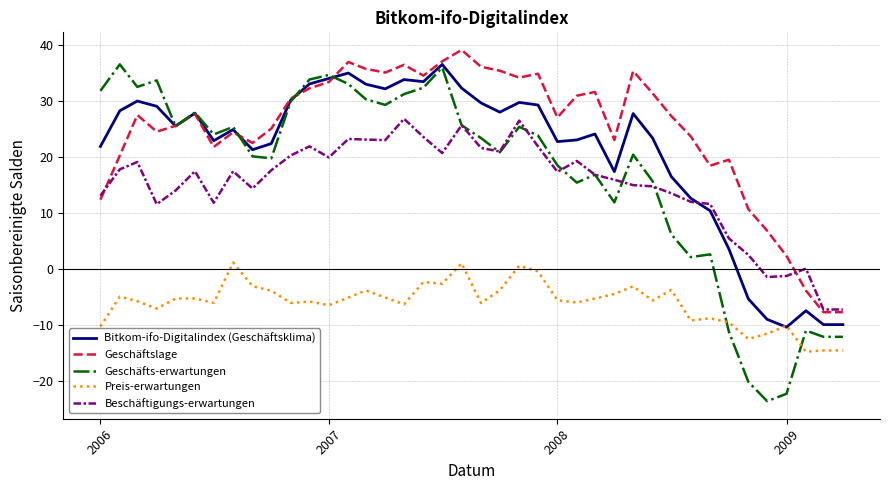

Which series has the widest spread of values?

Geschäfts-erwartungen